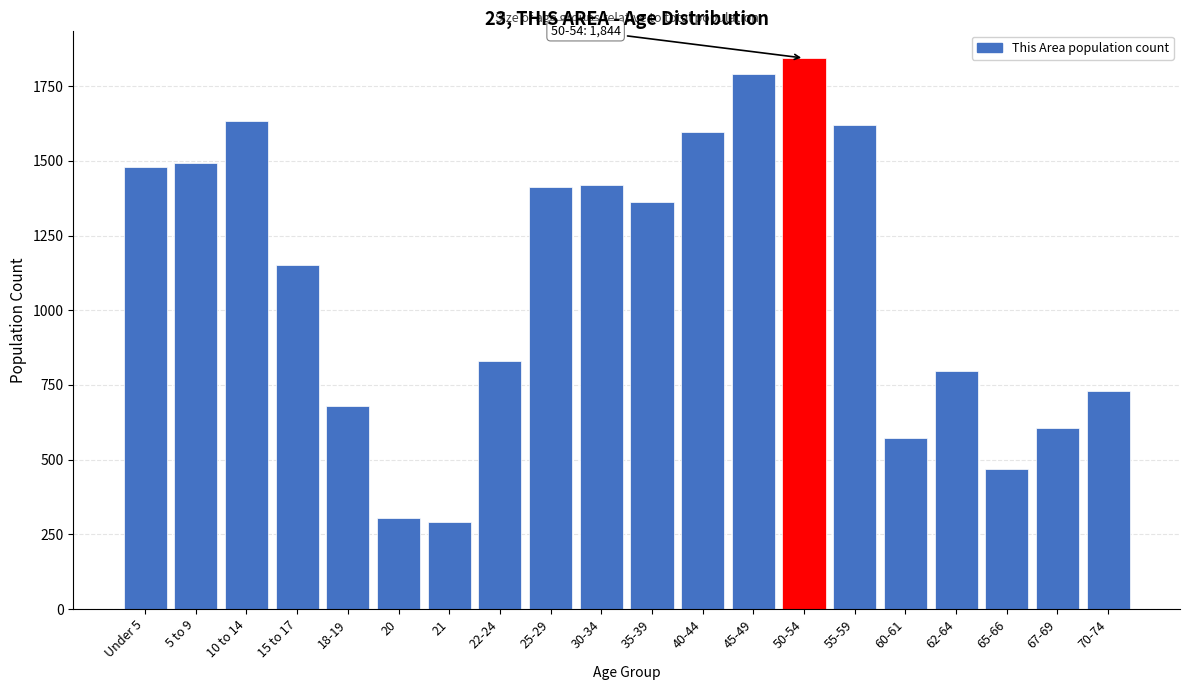

Where is the data nearest to the value 1067?

15 to 17